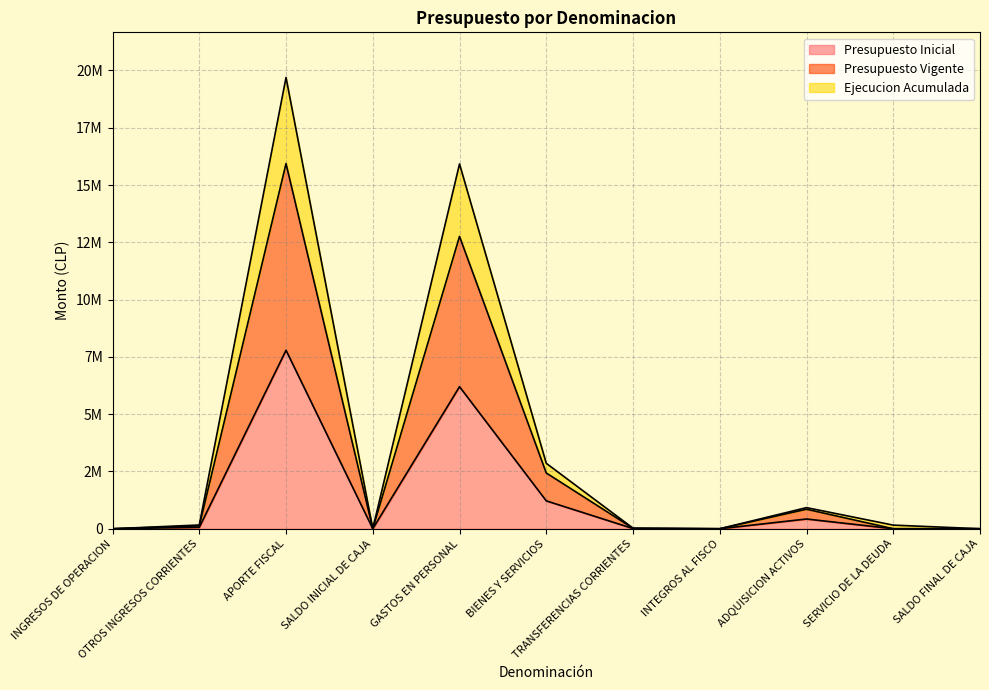

Does the chart have visible grid lines?

Yes